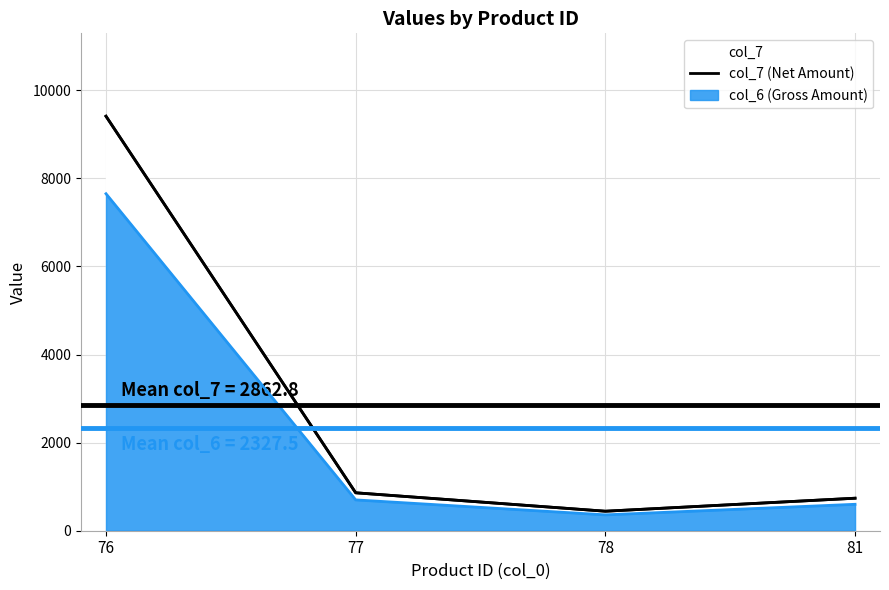

The value at 77 is 328.0. True or false?

False